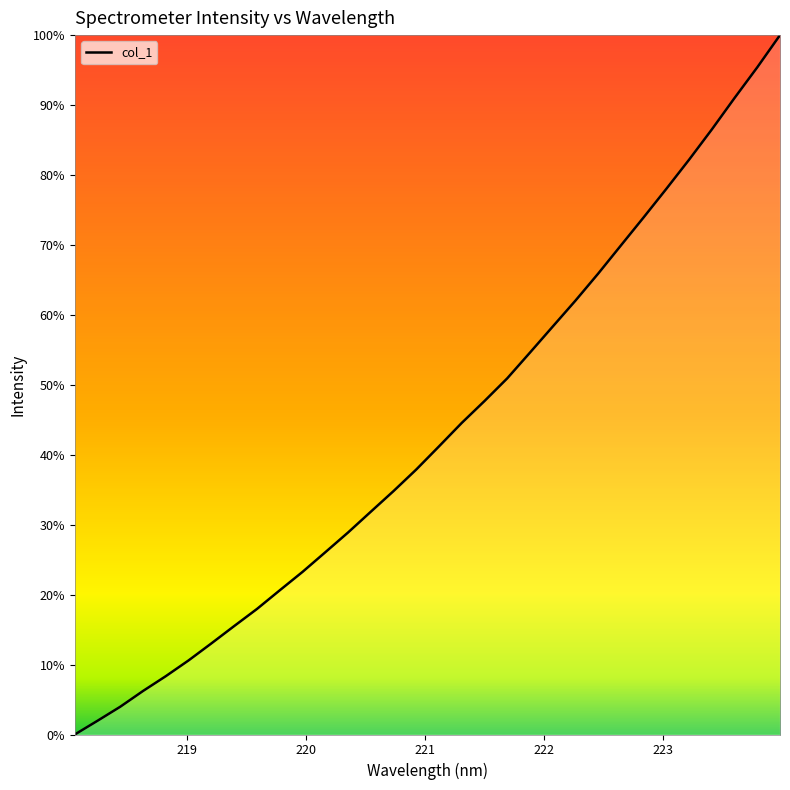

Does the chart display data point markers on the line(s)?

No